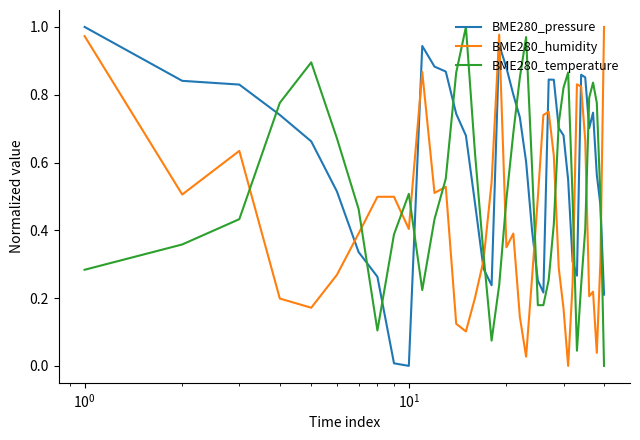

Rank the series by their average value, from highest to lowest.

BME280_pressure, BME280_temperature, BME280_humidity